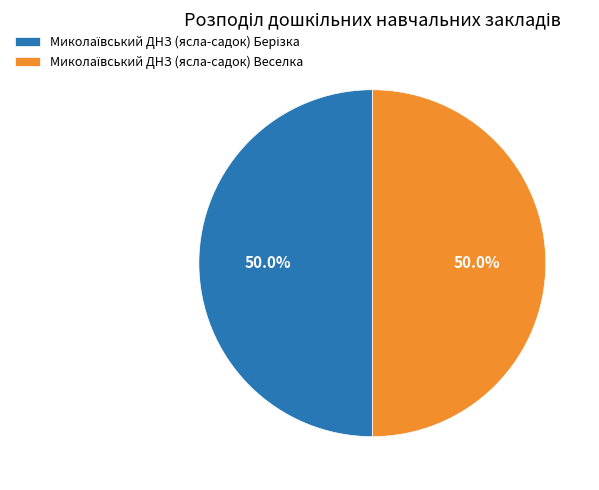

How many segments does this pie chart have?

2